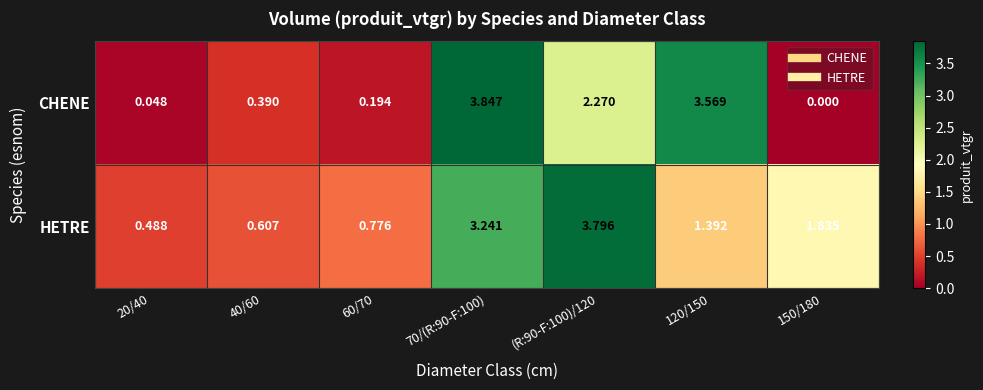

Which series has the largest range (max minus min)?

CHENE